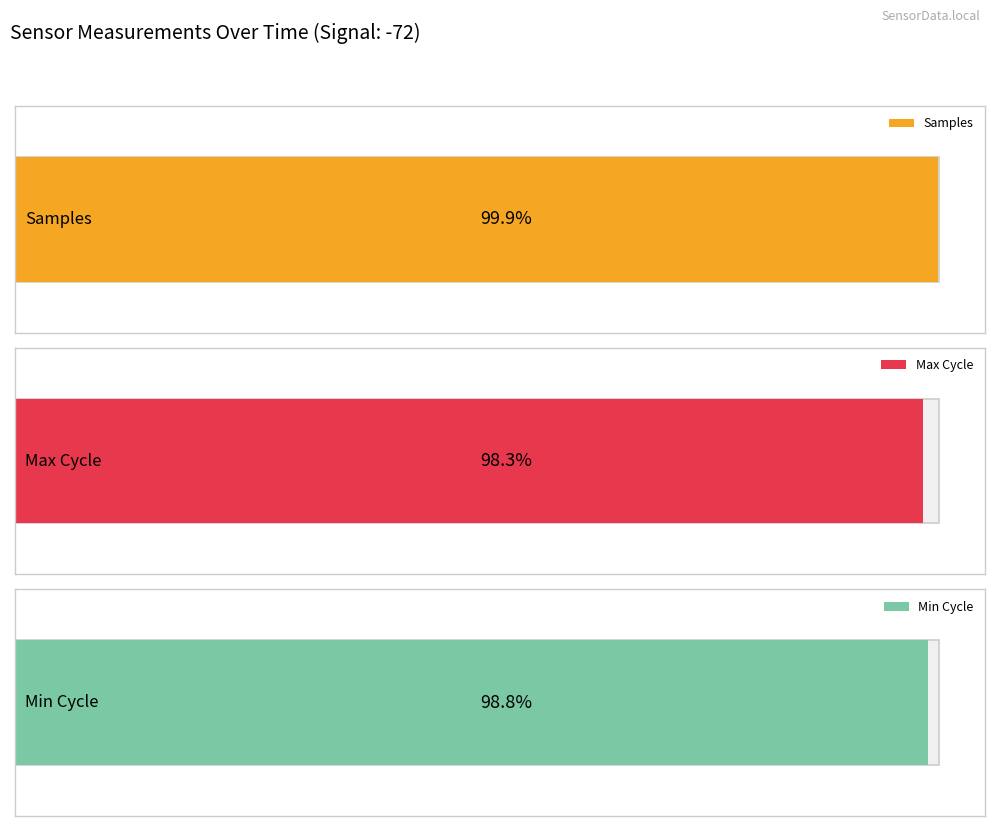

What are all the series names shown in the legend?

Samples, Max_cycle, Min_cycle